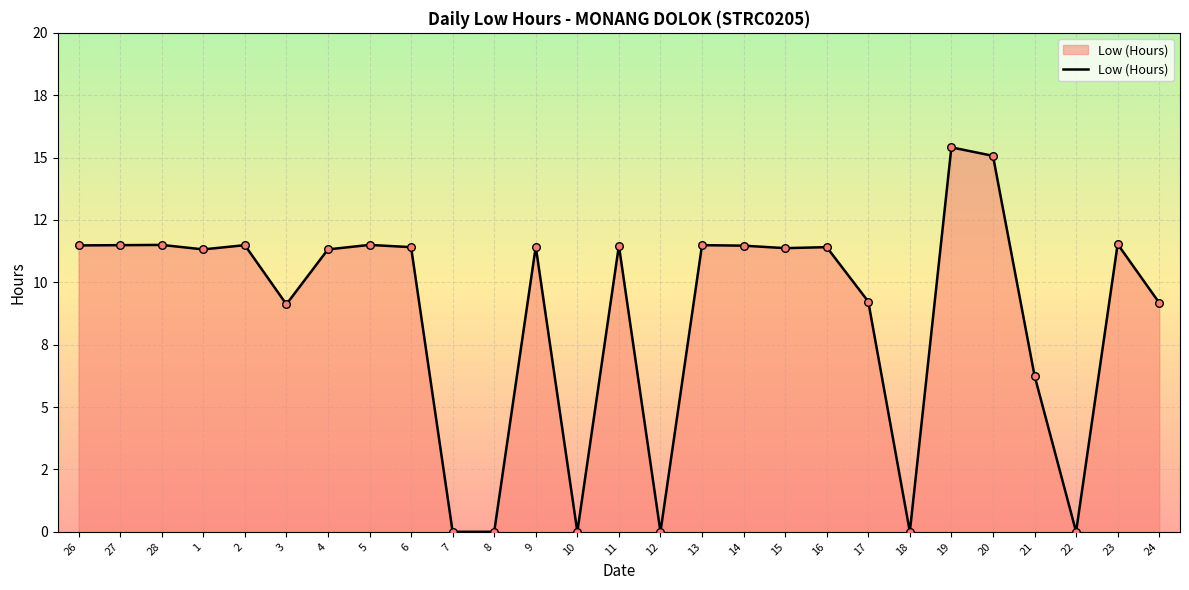

Between 27 and 10, which is larger?

27